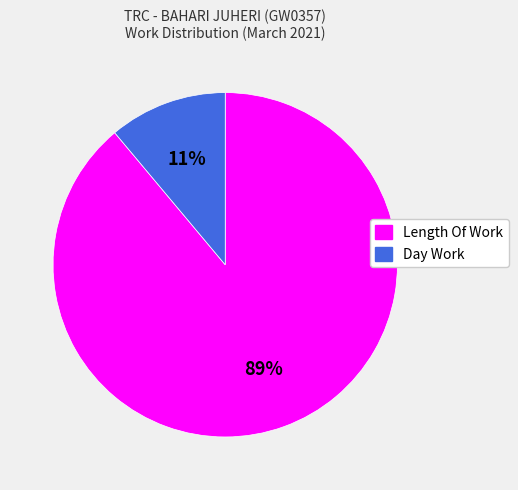

Does any single category account for the majority?

Yes